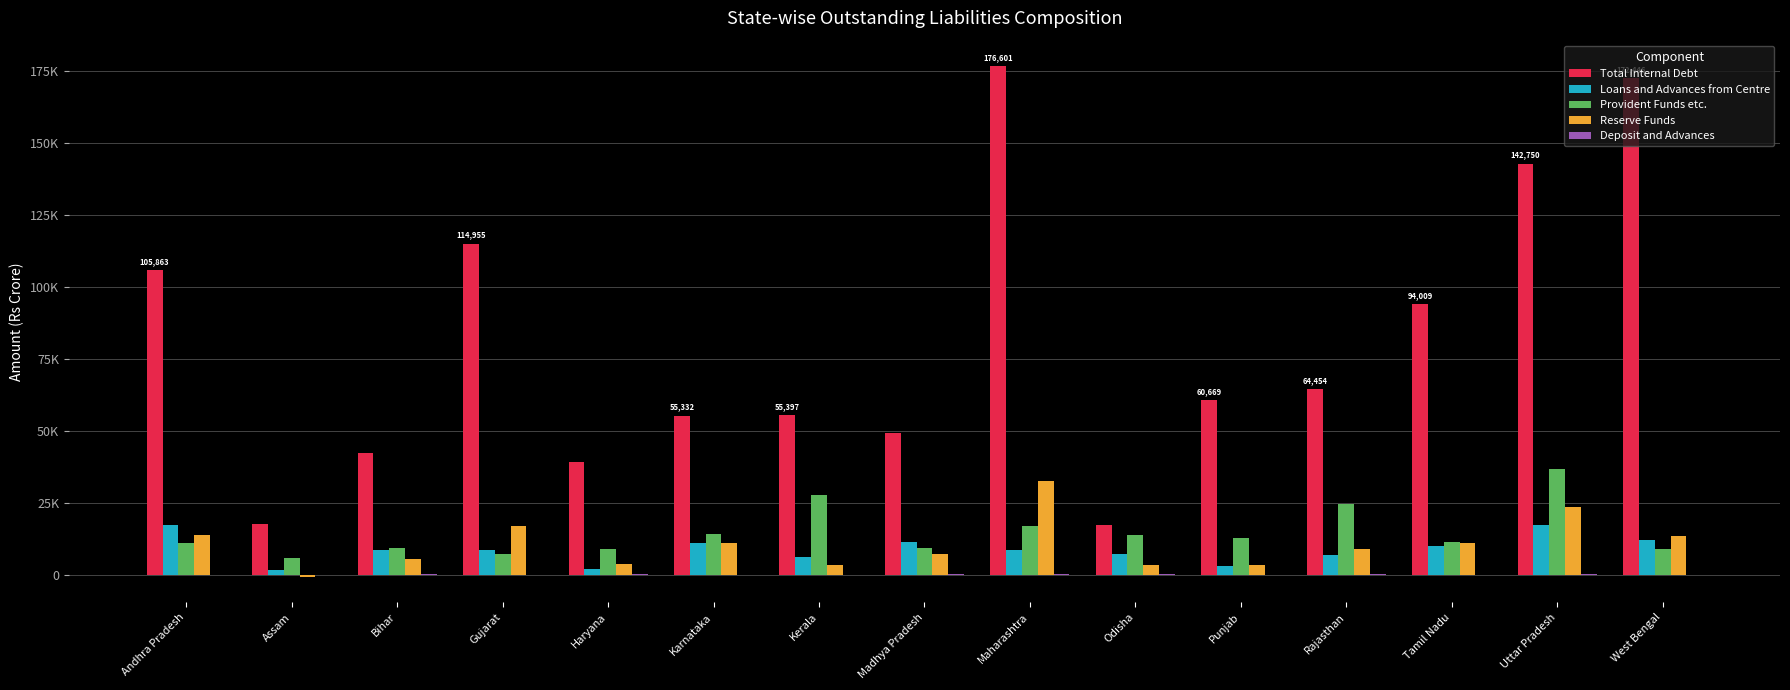

At Haryana, list the series in order from smallest to largest.

Deposit and Advances, Loans and Advances from Centre, Reserve Funds, Provident Funds etc., Total Internal Debt